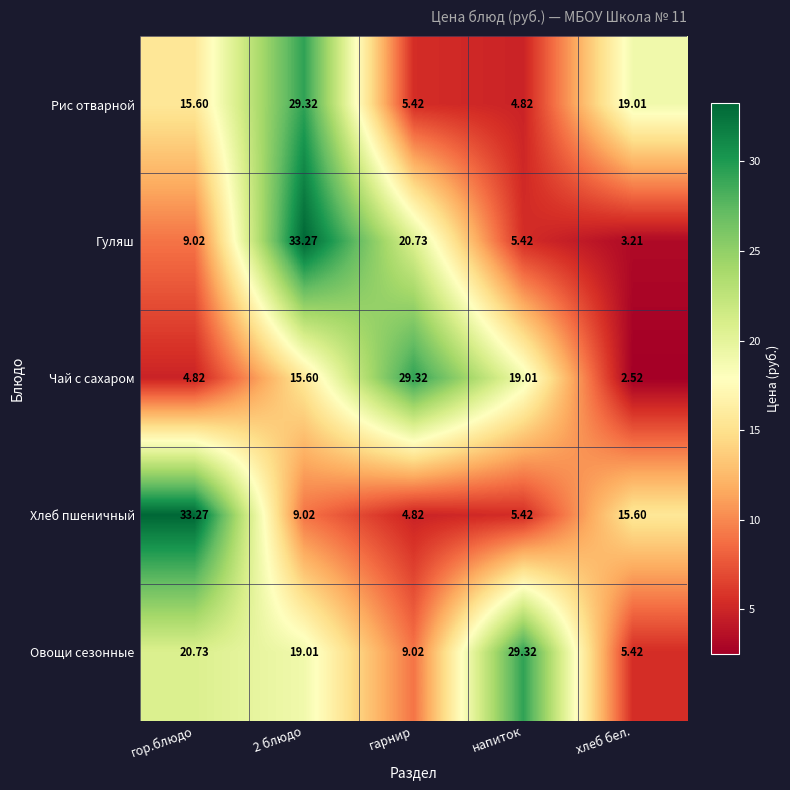

What is the total value across all series at хлеб бел.?

45.8